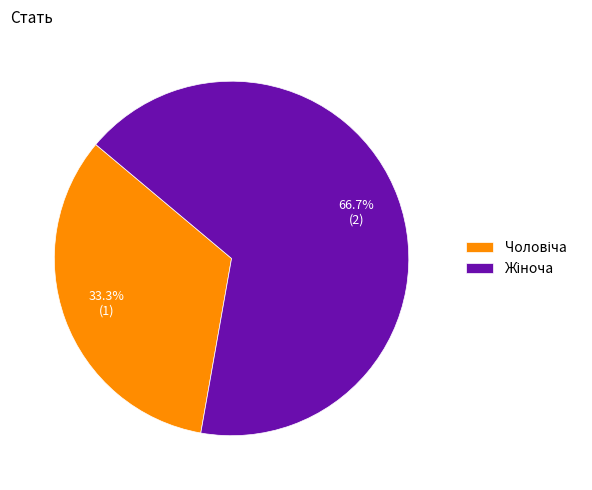

Is there a majority slice in this chart?

Yes